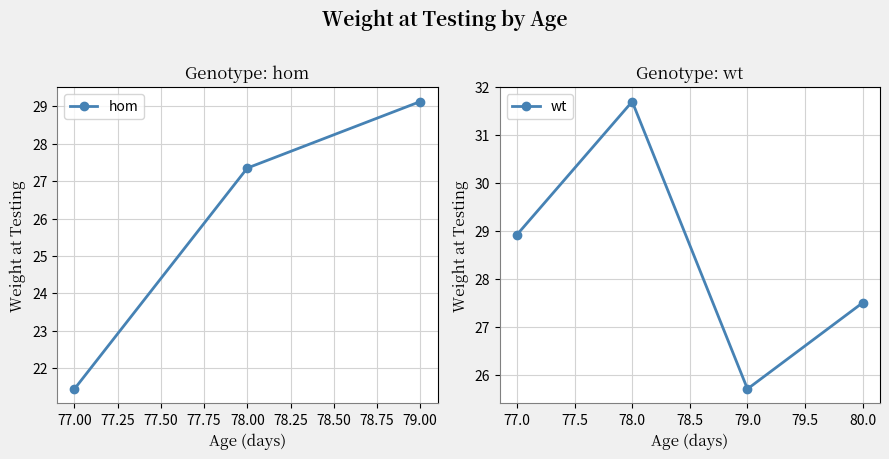

What is the difference between the second highest and second lowest values in the hom series?

0.0